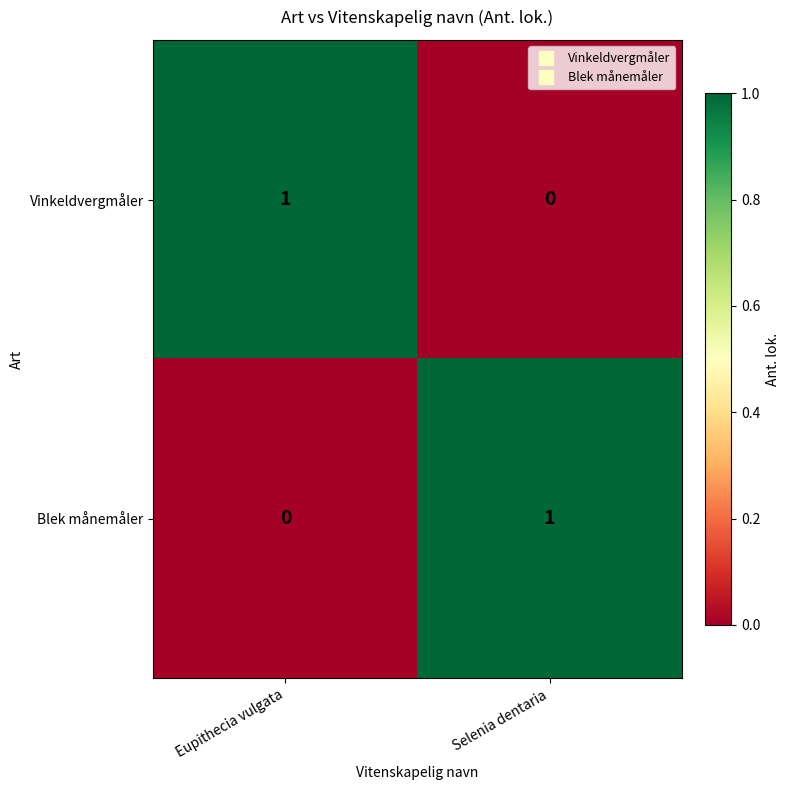

How many categories are shown in the chart?

2